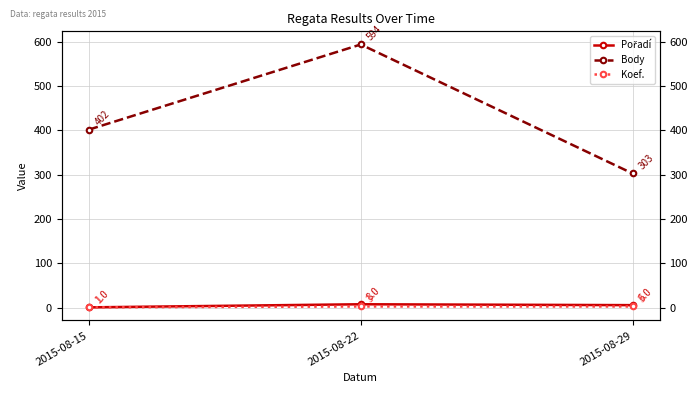

What is the difference between the maximum and minimum values in the Koef. series?

2